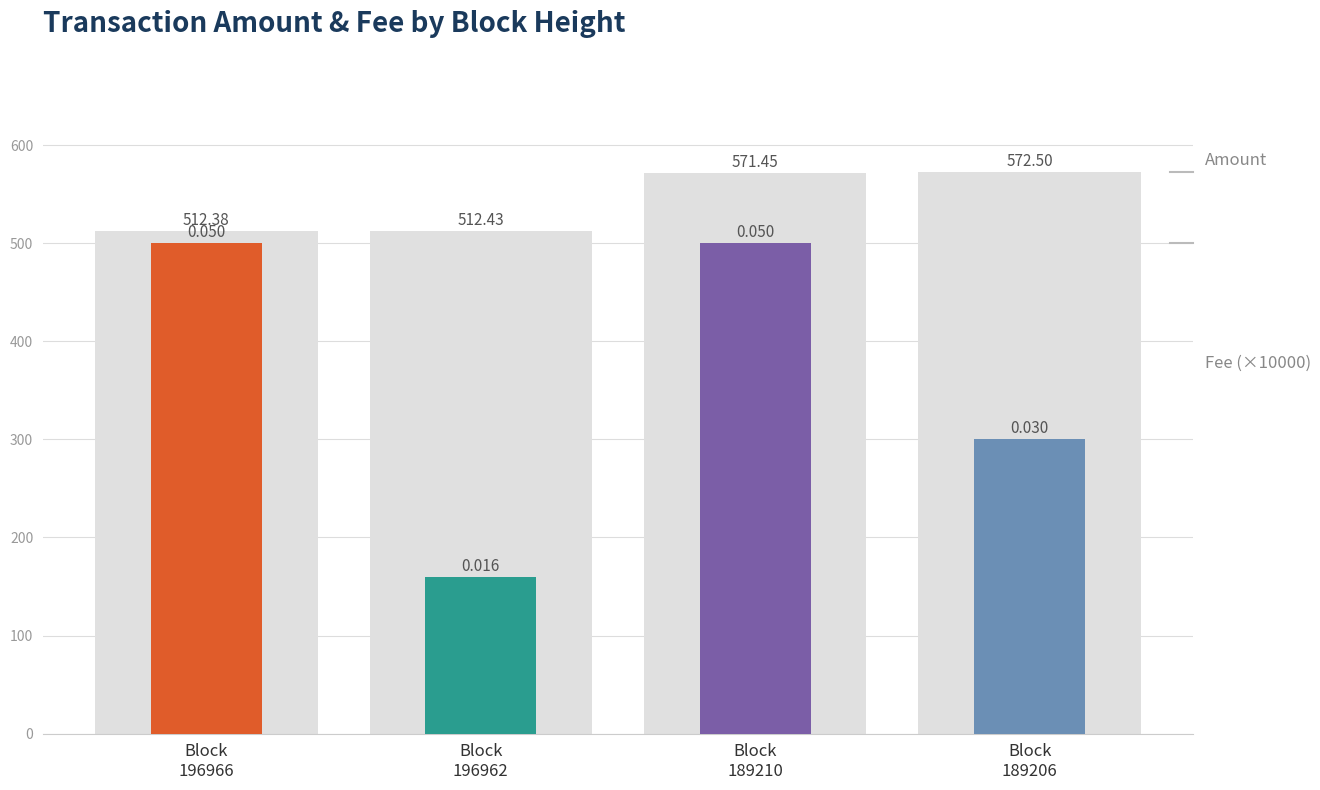

Is the value of Fee (×10000) at Block
196962 greater than the value of Amount at Block
189210?

No